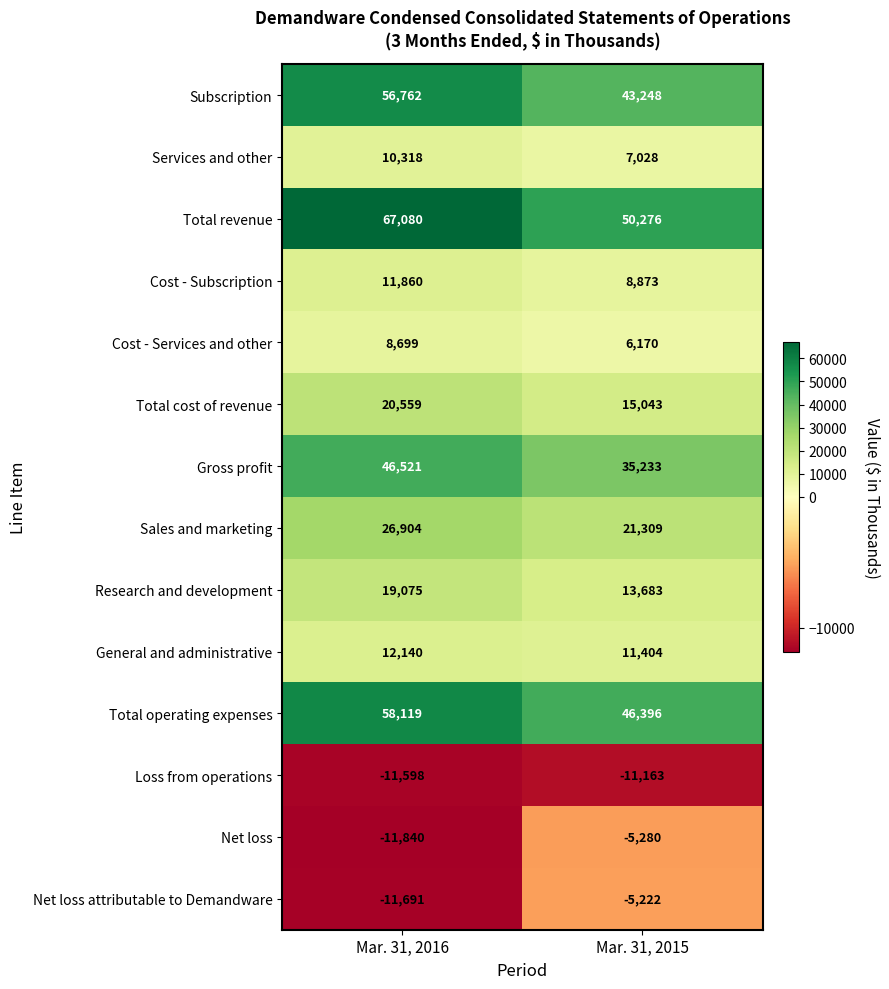

At which category is the sum across all series the highest?

Mar. 31, 2016